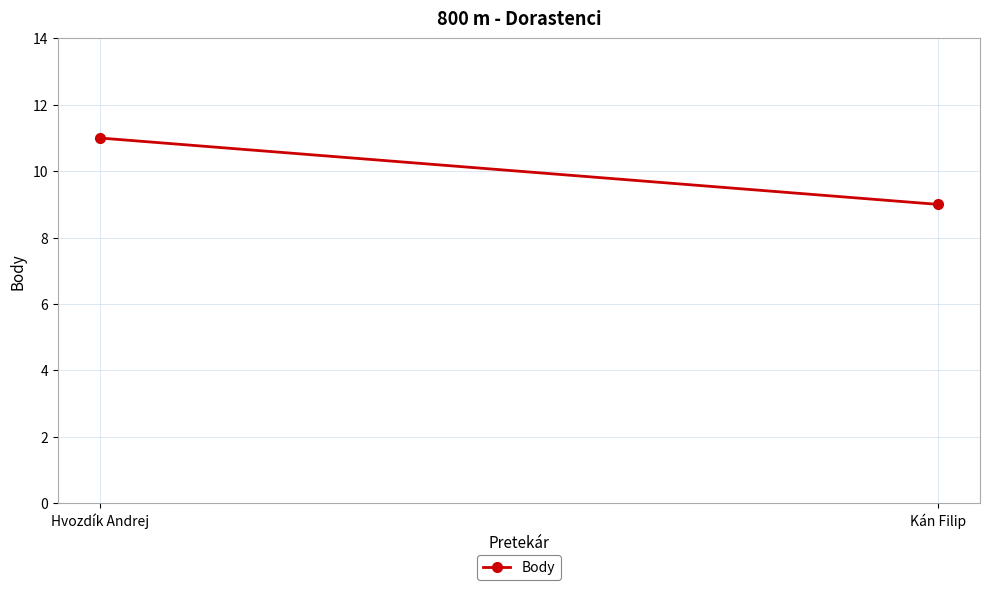

What is the change in value from Hvozdík Andrej to Kán Filip?

-2